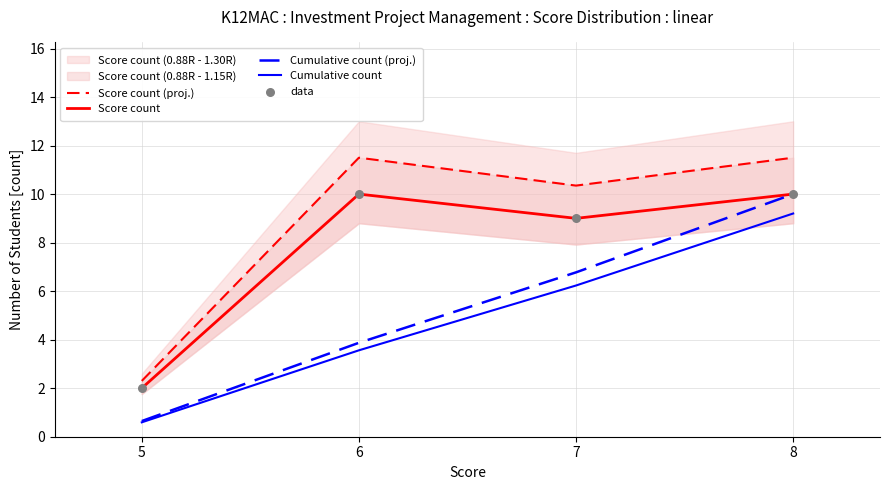

Is the value of Cumulative count at 7 greater than the value of data at 7?

No